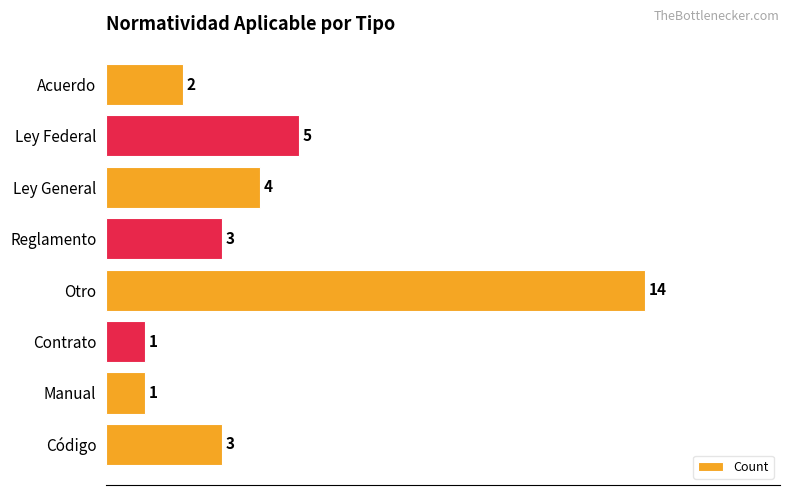

What is the difference between the second highest and minimum values?

4